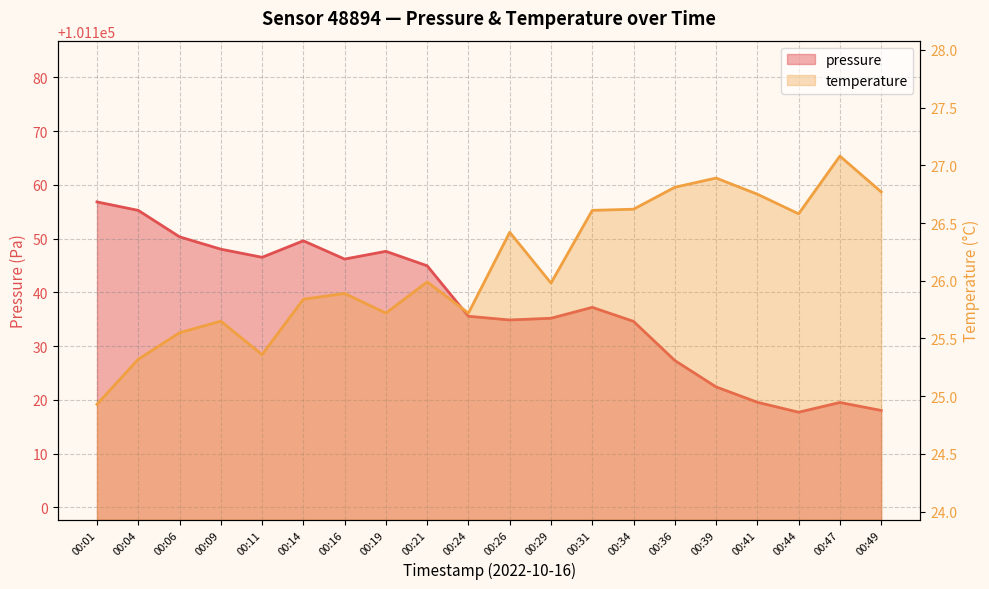

How many lines are shown in the chart?

2